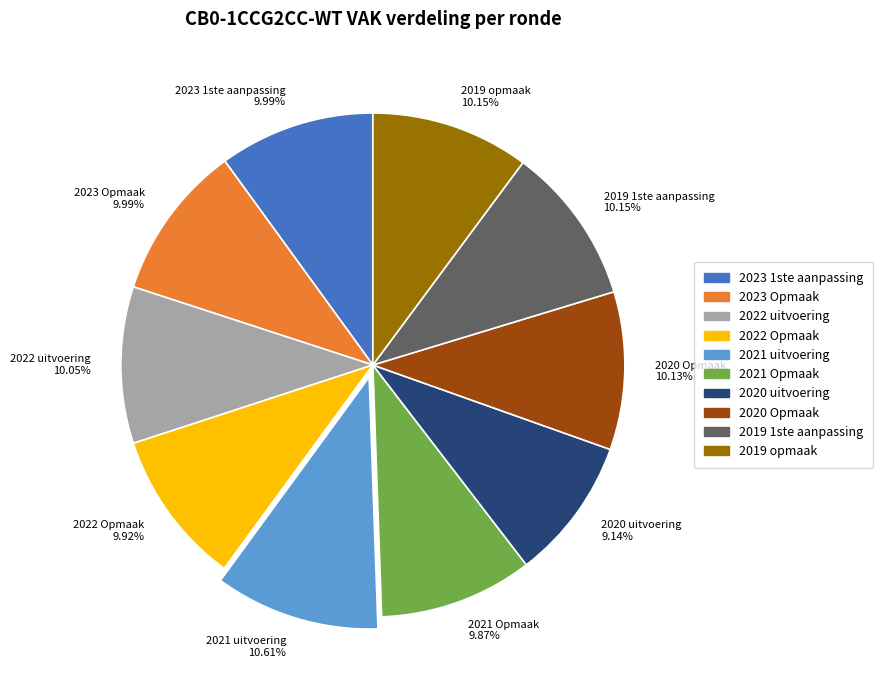

How many slices are in this pie chart?

10